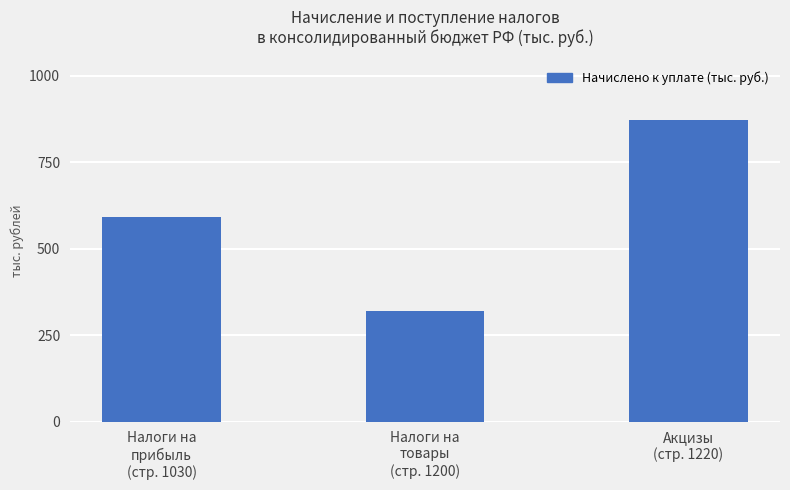

Which label corresponds to the largest value in the chart?

Акцизы
(стр. 1220)